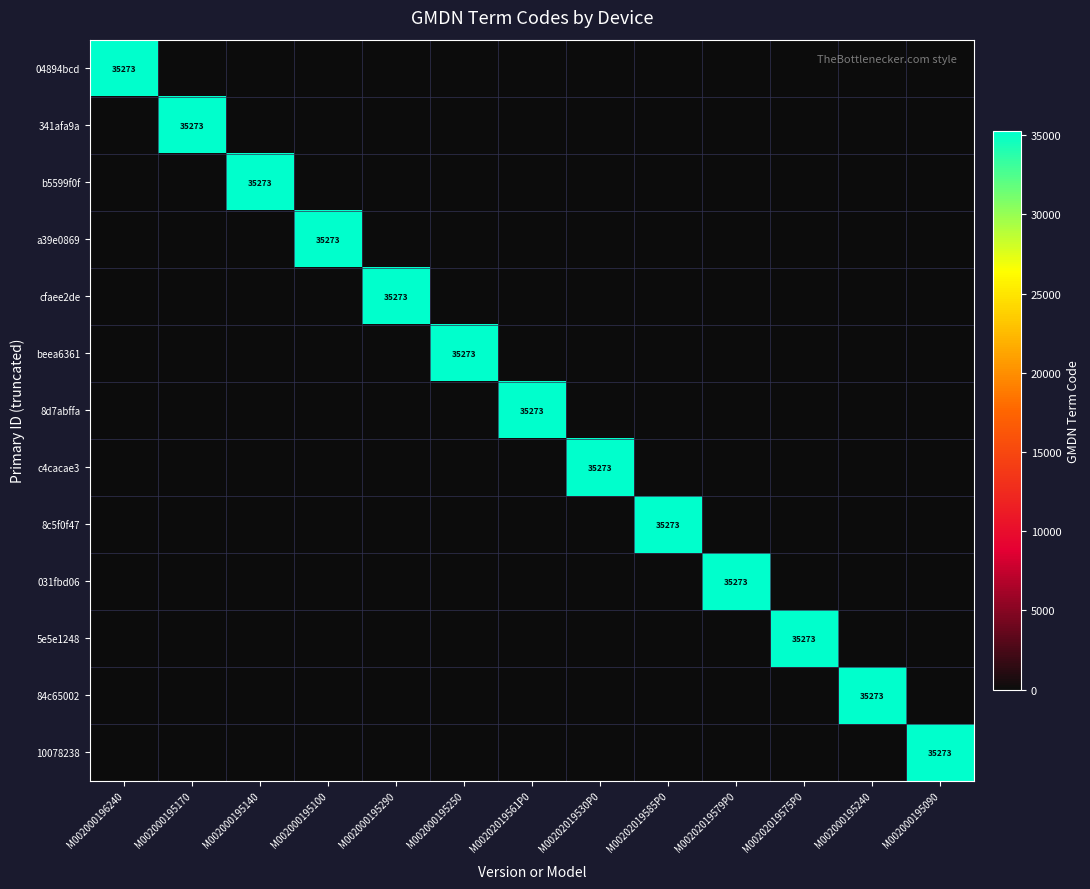

At which label is 10078238 closest to 17636?

M002000196240